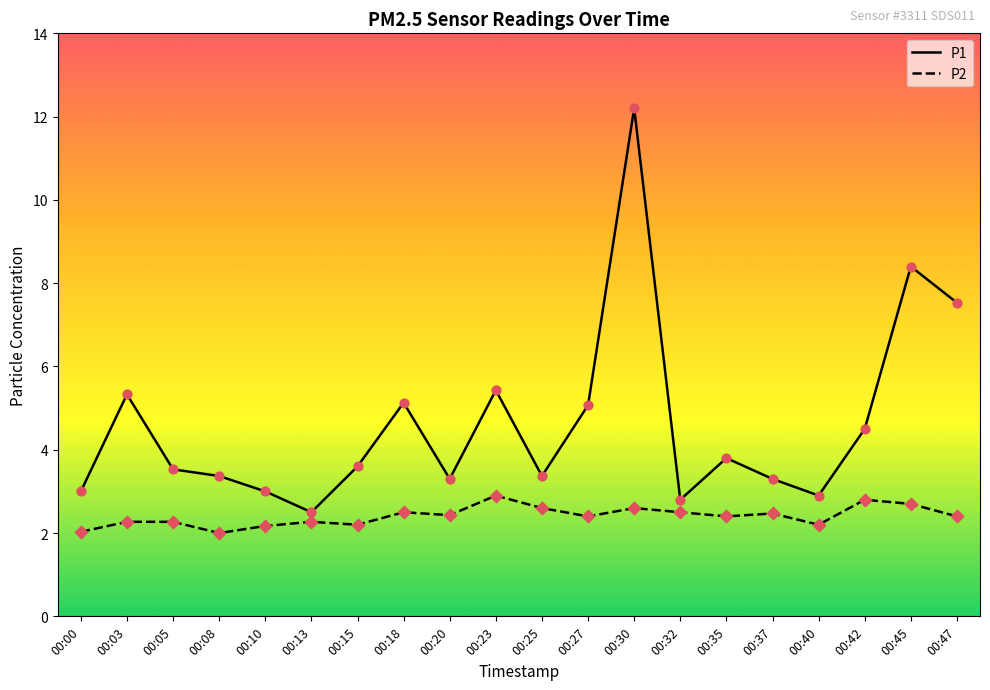

What is the difference between the highest and lowest values at 00:45?

5.7